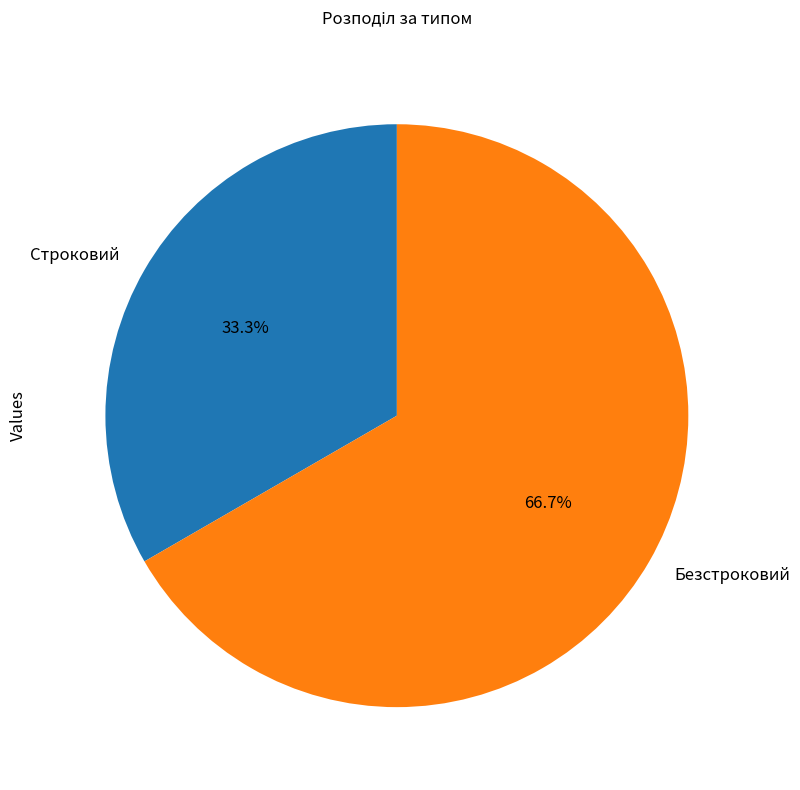

The Строковий slice represents 42% of the pie. True or false?

False